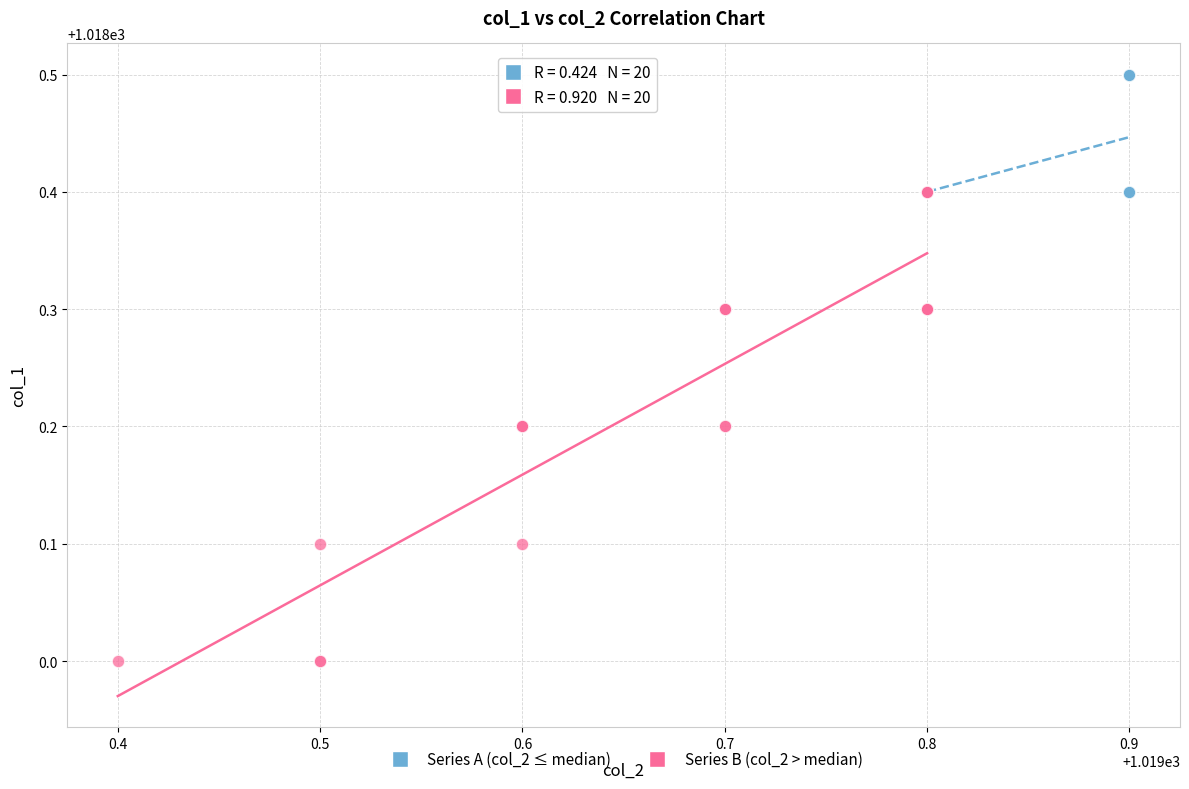

What are all the series names shown in the legend?

Series A (col_2 ≤ median), Series B (col_2 > median)